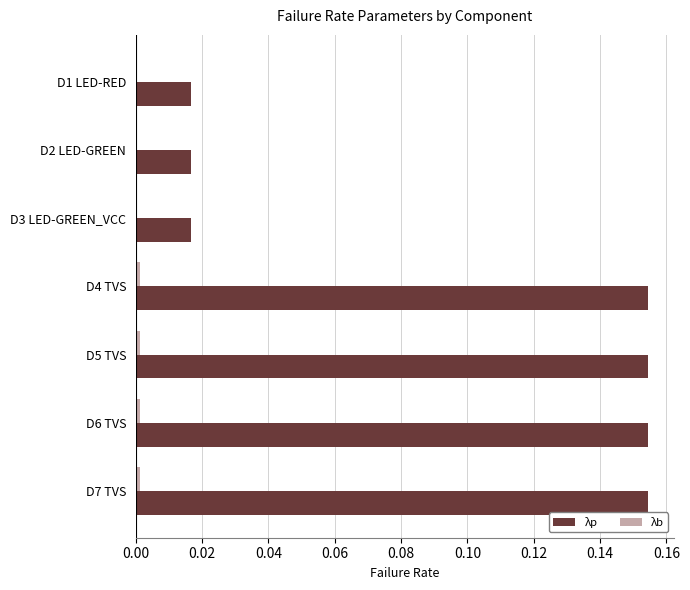

Which series has the widest spread of values?

λp